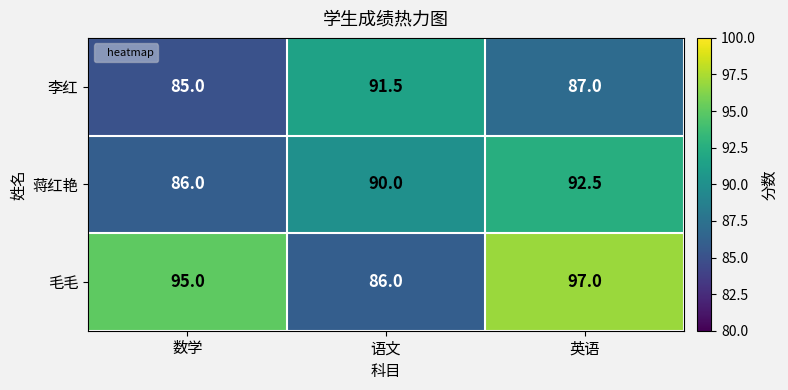

What is the difference between the second highest and minimum values in the 蒋红艳 series?

4.0